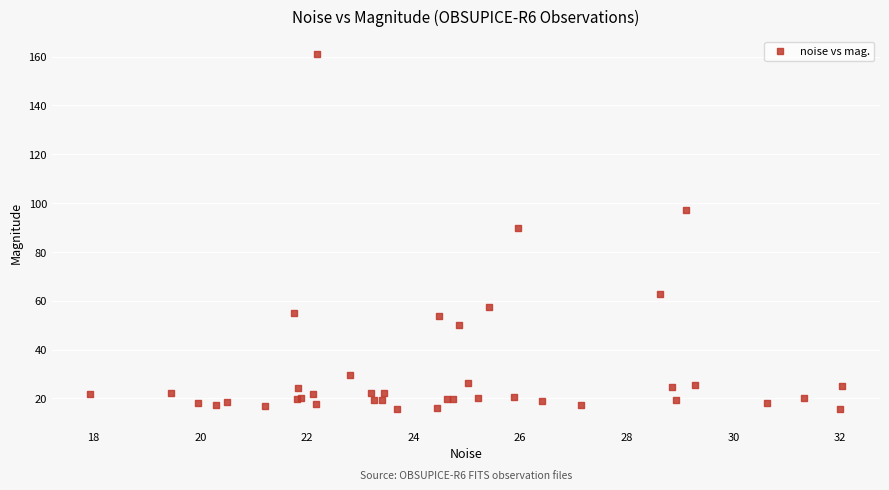

What Y value in the scatter plot is closest to 88?

89.9